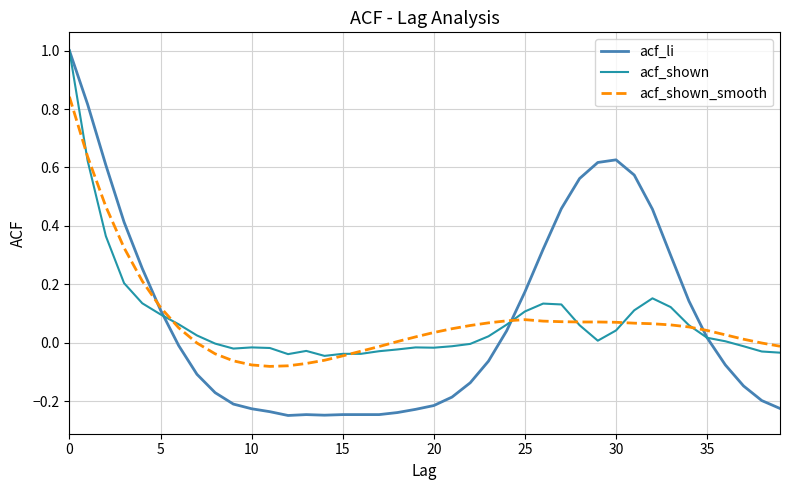

Which series has the largest range (max minus min)?

acf_li